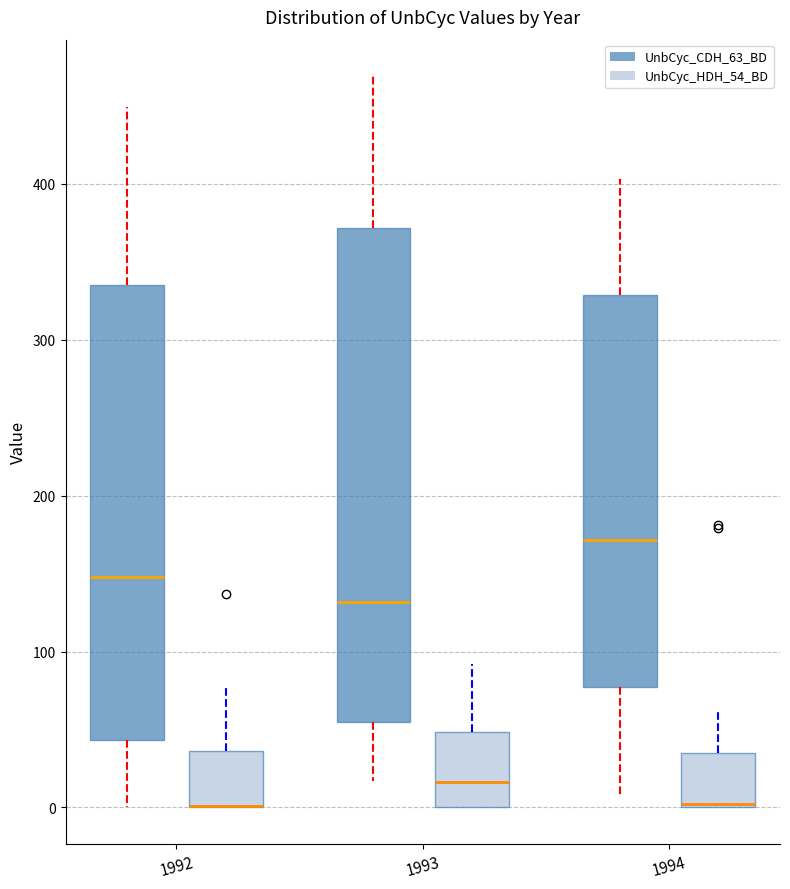

Reading left to right, transcribe this box plot: for each box, give where its median line is, the range the box spans, and where its two whiskers end, as read against the y-axis. The values are not printed on the chart, so give them approximately, as read against the axis.

1992 (UnbCyc_CDH_63_BD): median 150, box 40 to 340, whiskers 0 to 450
1992 (UnbCyc_HDH_54_BD): median 0 (drawn on the box's lower edge), box 0 to 40, whiskers 0 to 80
1993 (UnbCyc_CDH_63_BD): median 130, box 50 to 370, whiskers 20 to 470
1993 (UnbCyc_HDH_54_BD): median 20, box 0 to 50, whiskers 0 to 90
1994 (UnbCyc_CDH_63_BD): median 170, box 80 to 330, whiskers 10 to 400
1994 (UnbCyc_HDH_54_BD): median 0 (drawn on the box's lower edge), box 0 to 30, whiskers 0 to 60